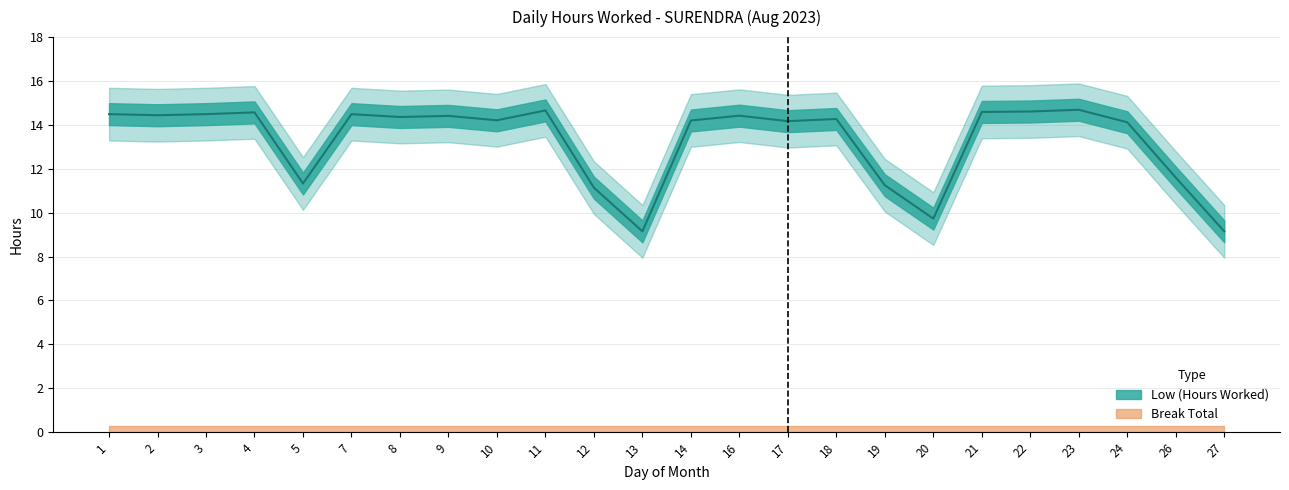

What is the value of the 6th point from the left?

14.5